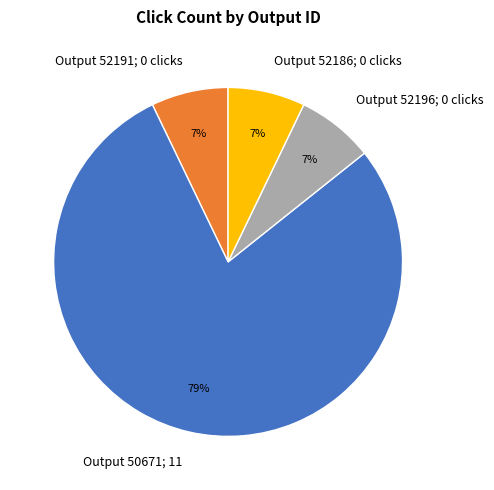

What is the largest slice in the pie chart?

Output 50671; 11